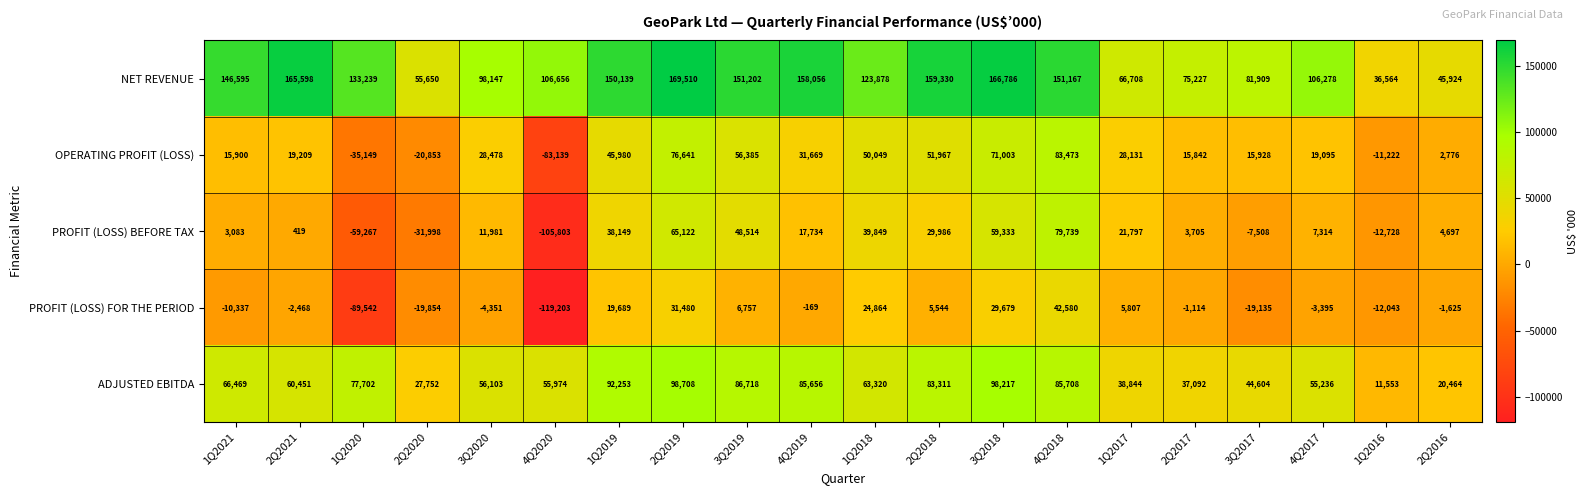

At which category is the sum across all series the highest?

4Q2018